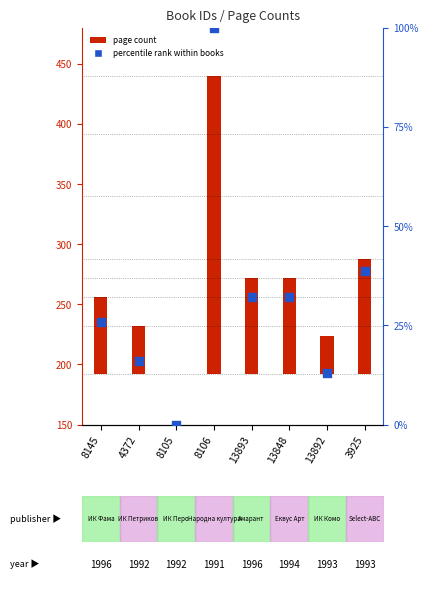

What are all the series names shown in the legend?

page count, percentile rank within books